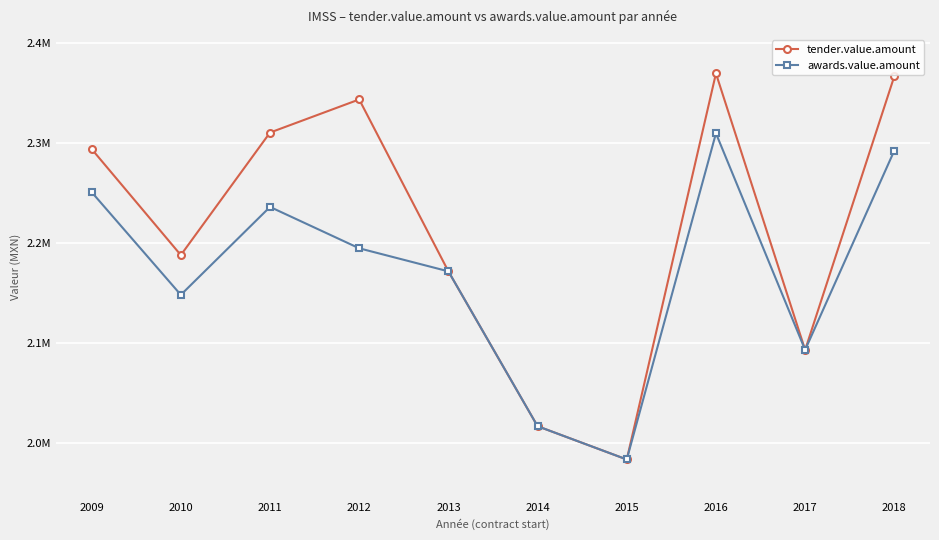

True or false: tender.value.amount has more than 1 points higher than both neighbors.

True